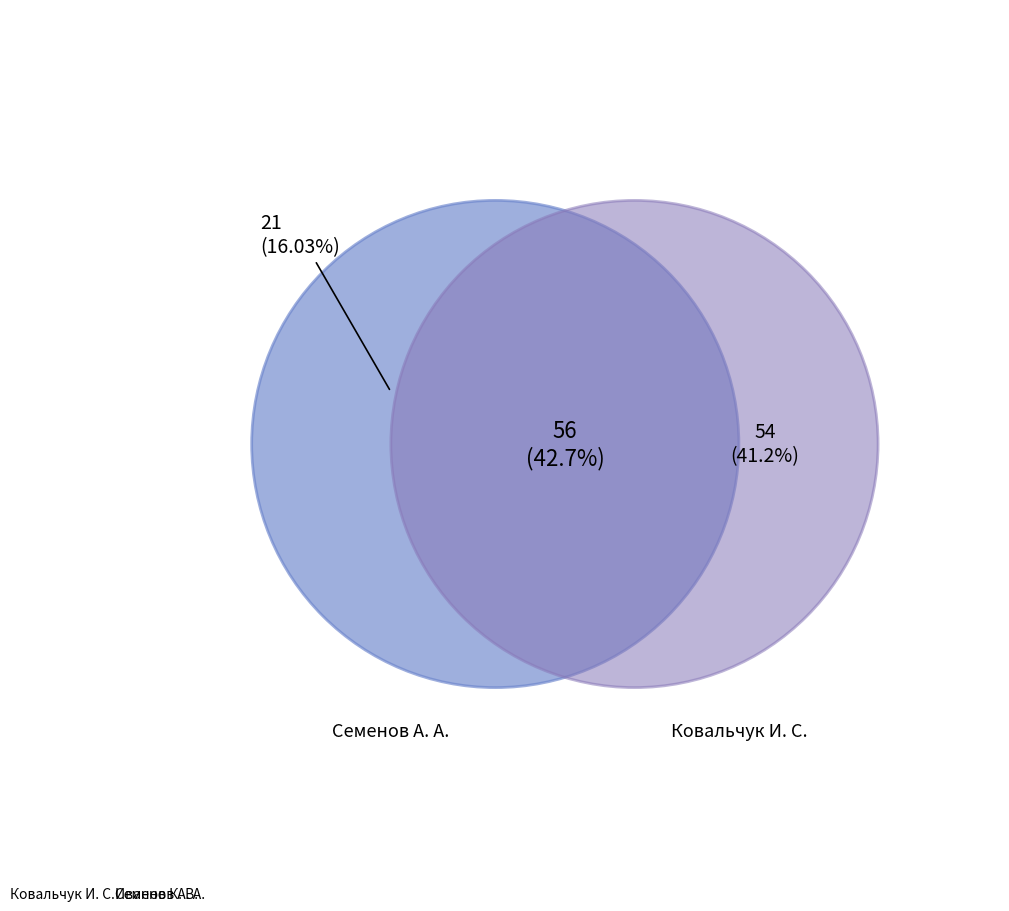

Rank the categories by value from highest to lowest.

Ковальчук И. С., Иванов К. В., Семенов А. А.